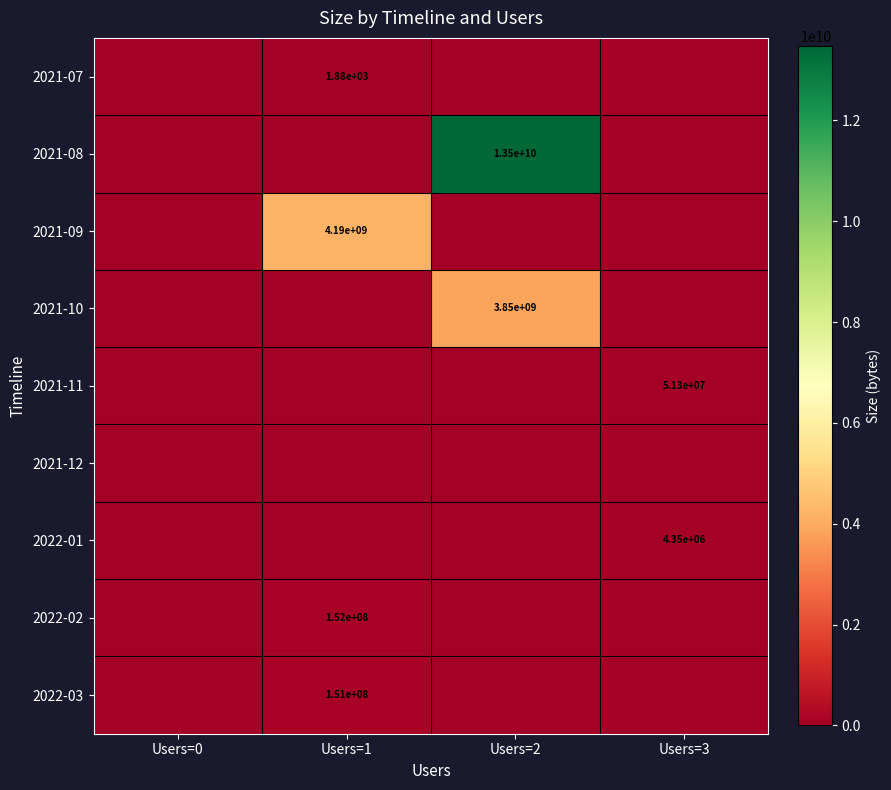

The 2022-02 series shows -56091491 at Users=3. True or false?

False